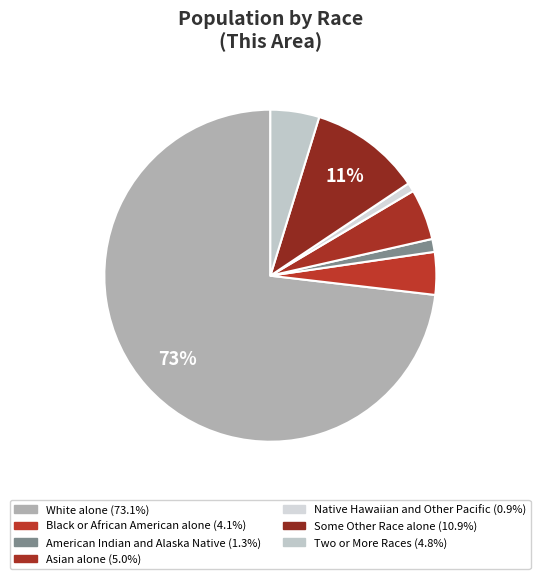

True or false: White alone accounts for 73% of the total.

True